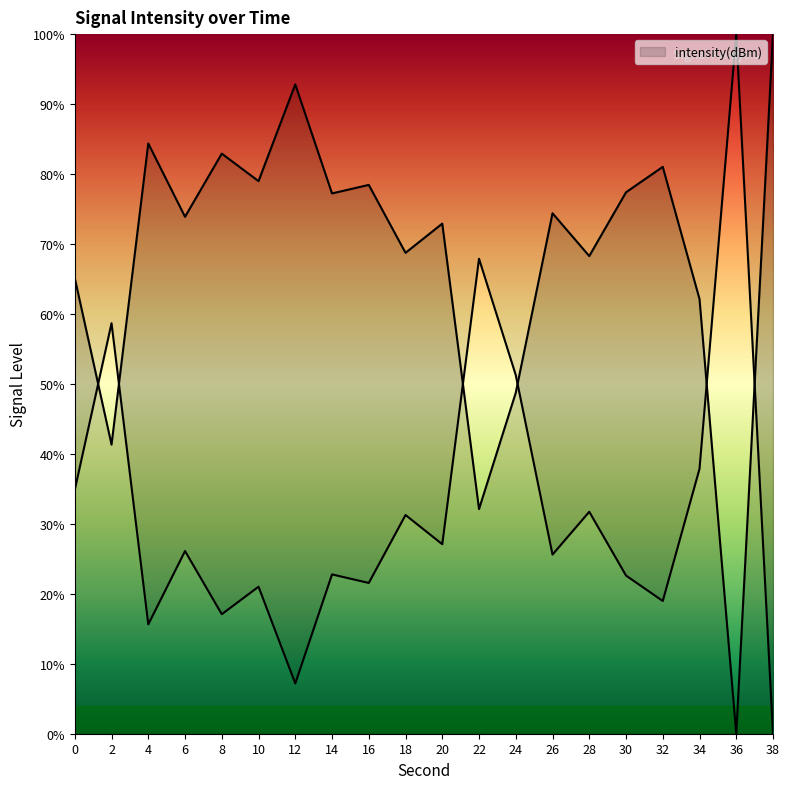

Is it true that the value at 38 is 178.4?

False